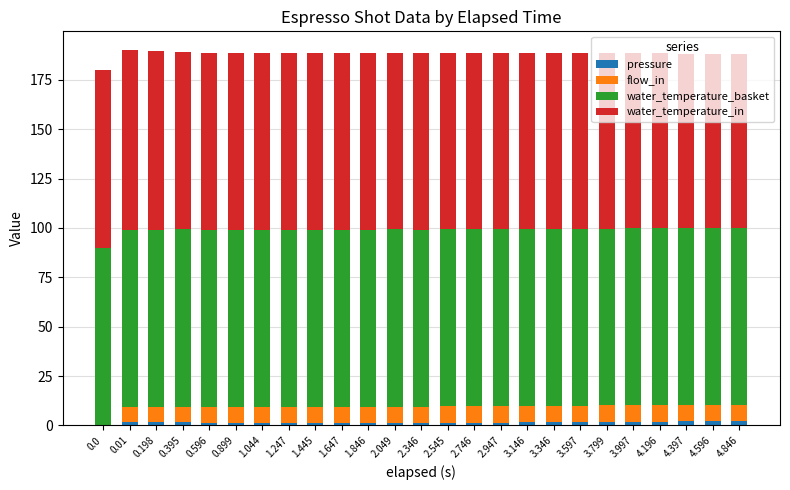

The pressure series shows 2.4 at 4.846. True or false?

True